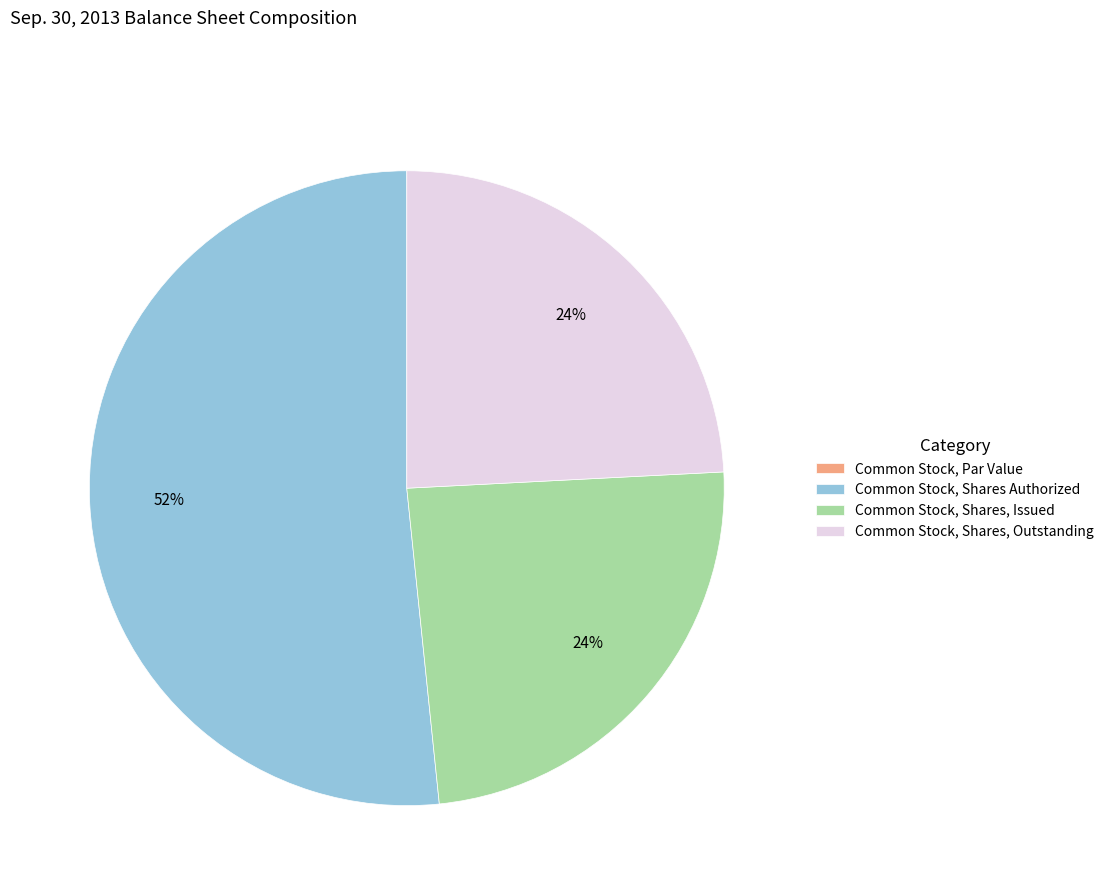

To the nearest percent, what is the average slice percentage?

25%